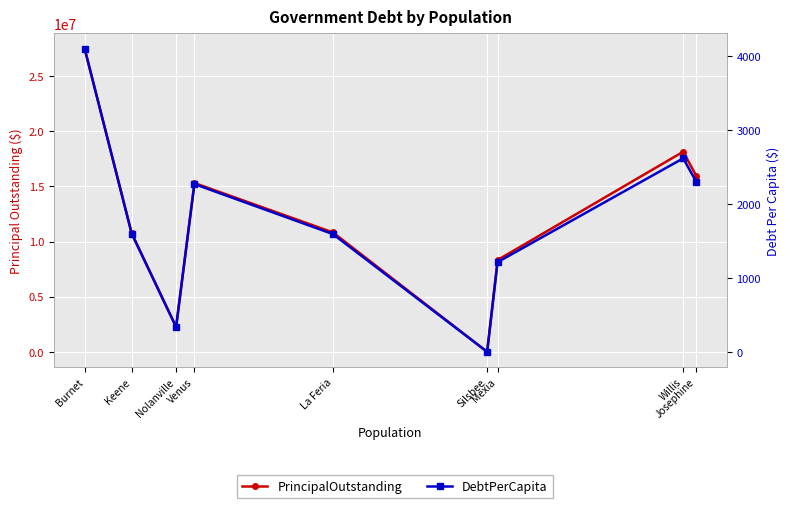

Which series changed the most between Willis and La Feria?

PrincipalOutstanding